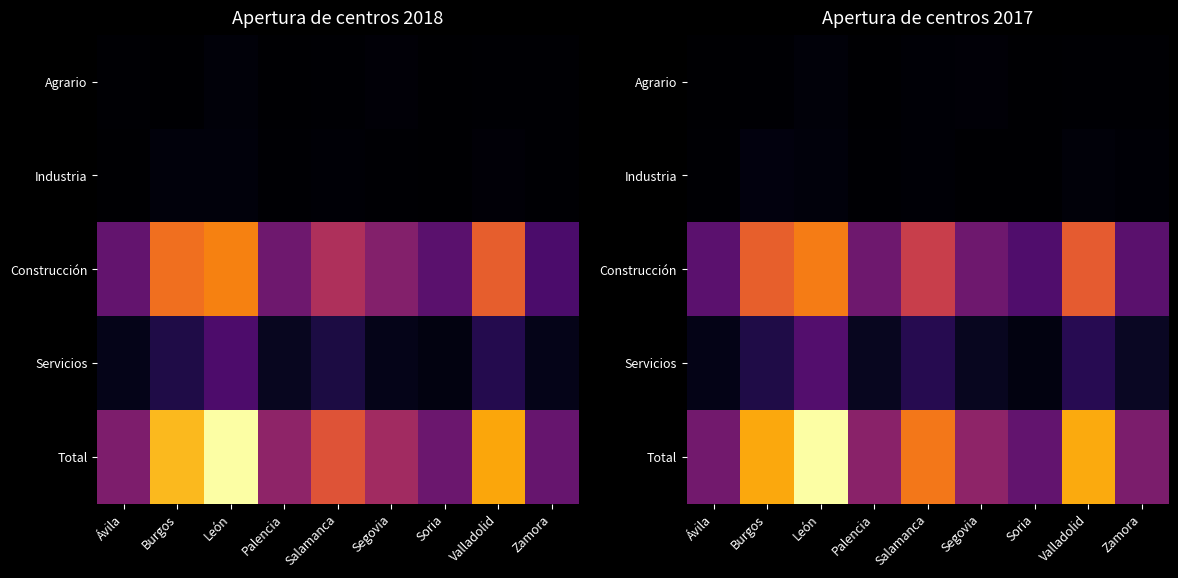

What is the smallest value displayed?

9